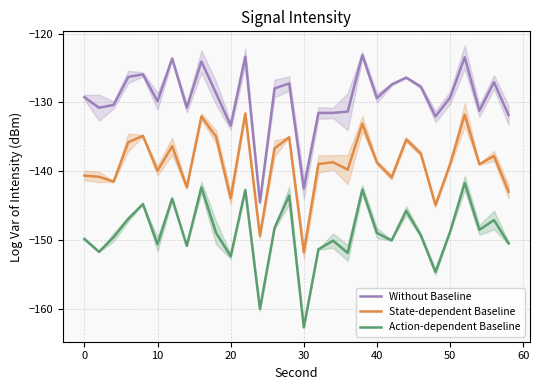

The value of Without Baseline at 40 is -76.3. True or false?

False